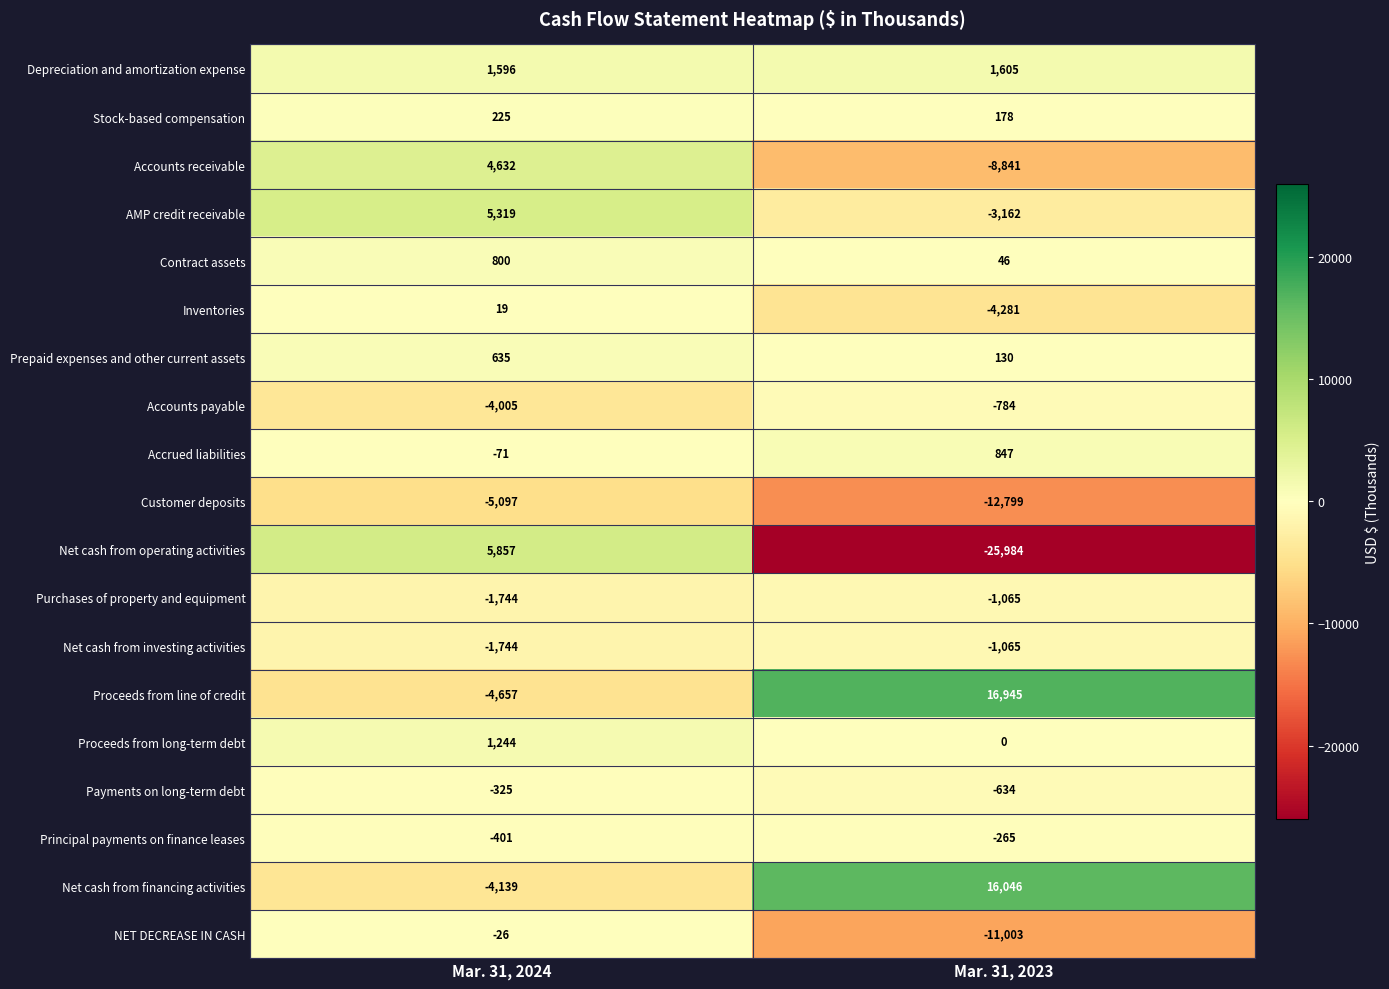

Rank the categories by Purchases of property and equipment value from highest to lowest.

Mar. 31, 2023, Mar. 31, 2024